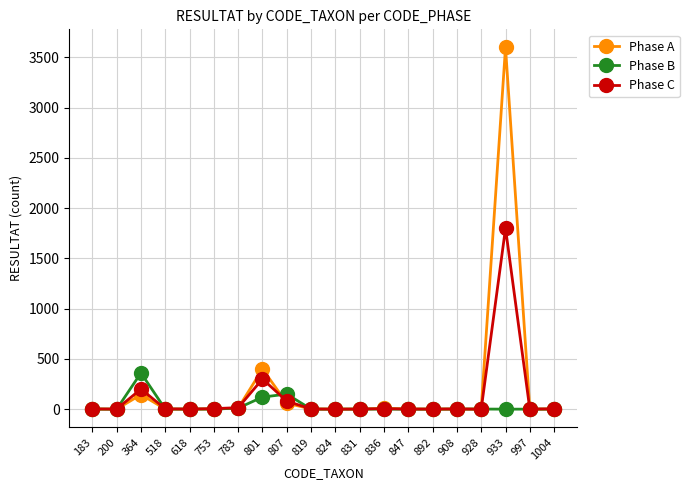

What is the average value of the Phase A series?

212